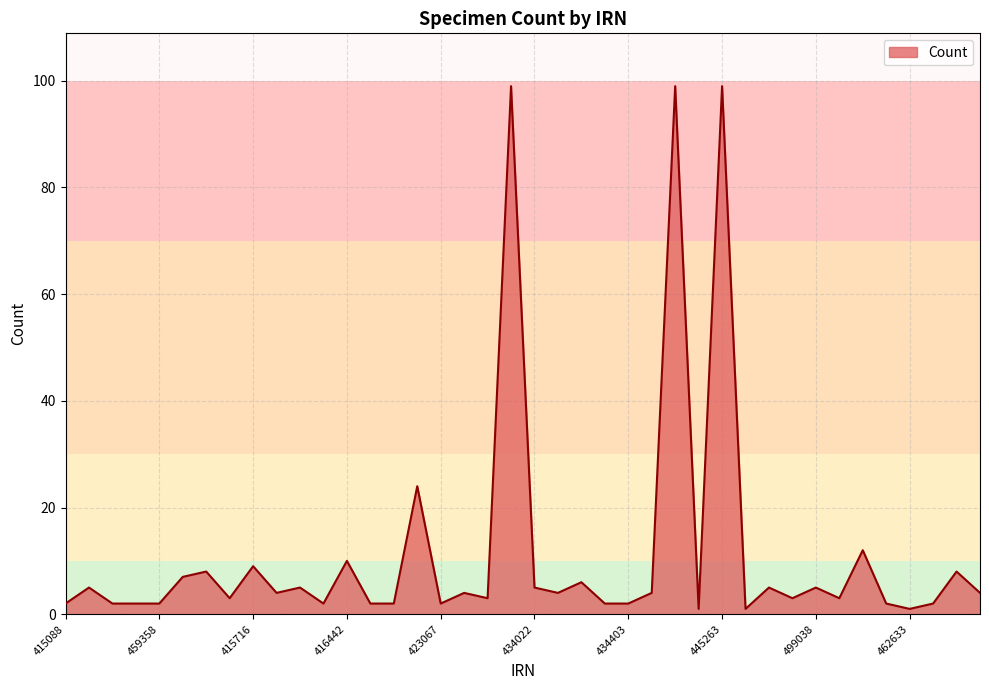

What is the difference between the maximum and minimum values?

98